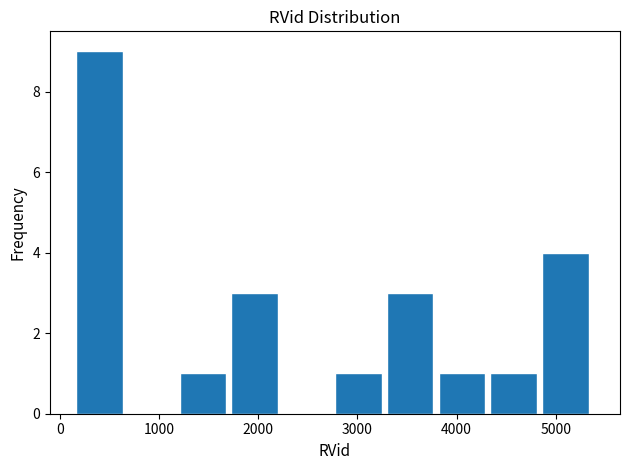

Reading left to right, transcribe this chart: for each bar, give the range it covers on the x-axis and its height. Neither the bar edges nor the heights are printed on the chart, so give them approximately, as read against the axes.

200 to 700: 9
700 to 1200: 0
1200 to 1700: 1
1700 to 2300: 3
2300 to 2800: 0
2800 to 3300: 1
3300 to 3800: 3
3800 to 4300: 1
4300 to 4900: 1
4900 to 5400: 4